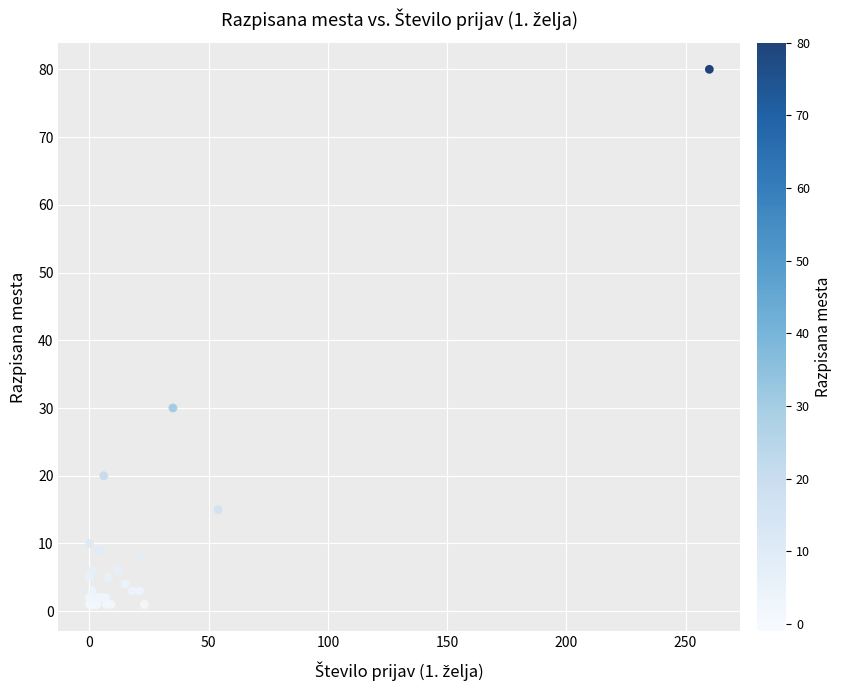

What Y value in the scatter plot is closest to 40?

30